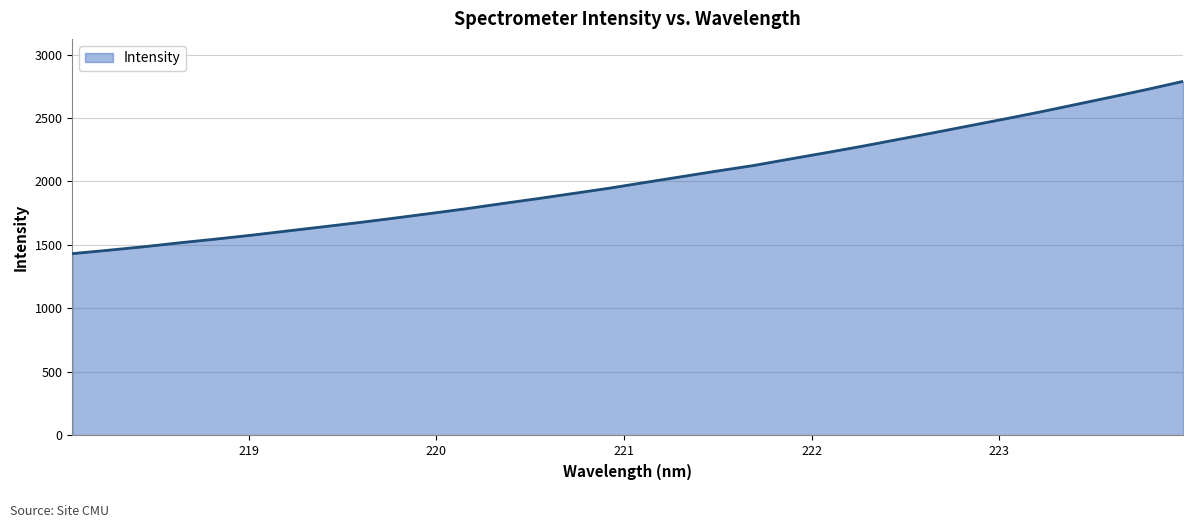

What is the difference between the maximum and minimum values?

1356.4